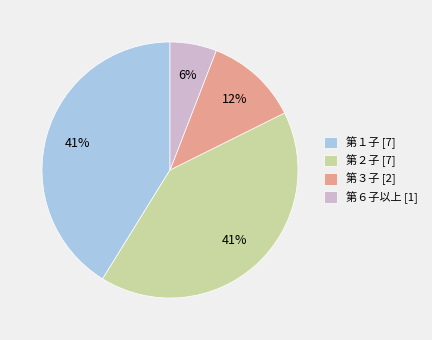

True or false: 第３子 [2] accounts for 12% of the total.

True